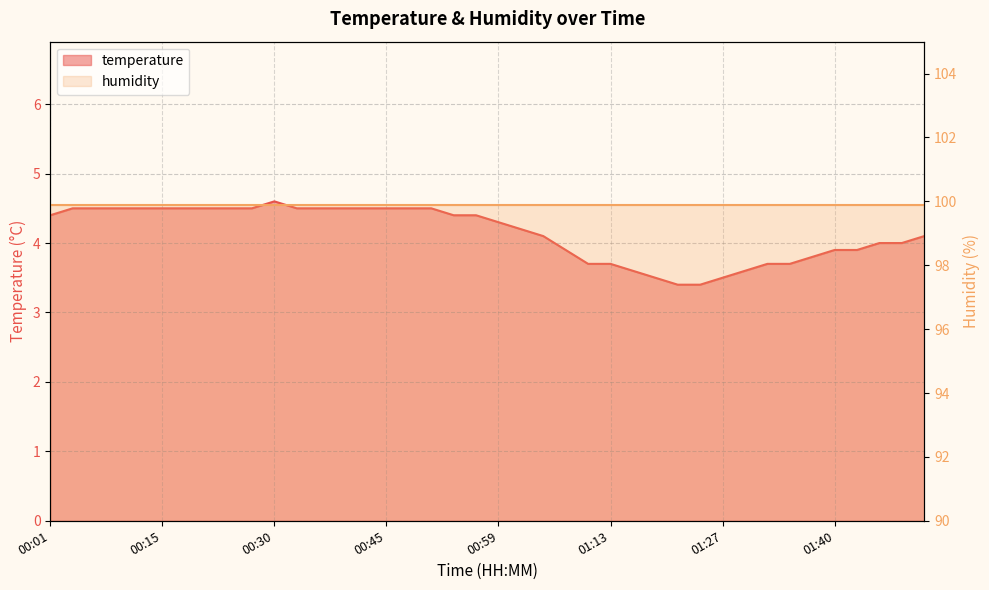

The chart shows a value of 2.0 at 00:15. True or false?

False